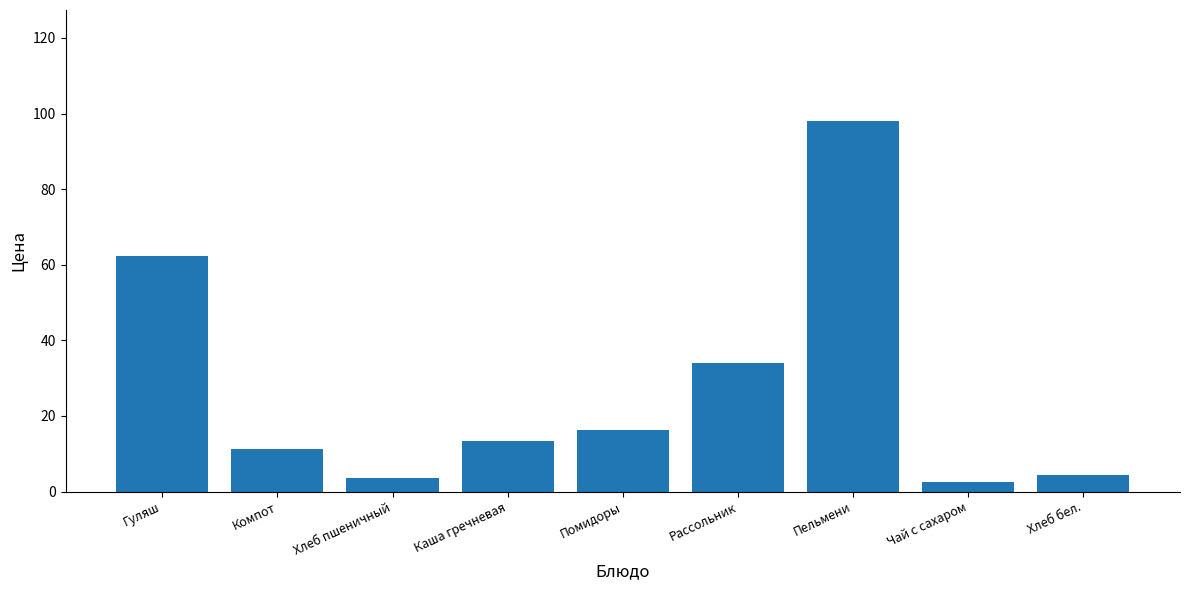

Read the value at Гуляш.

62.2